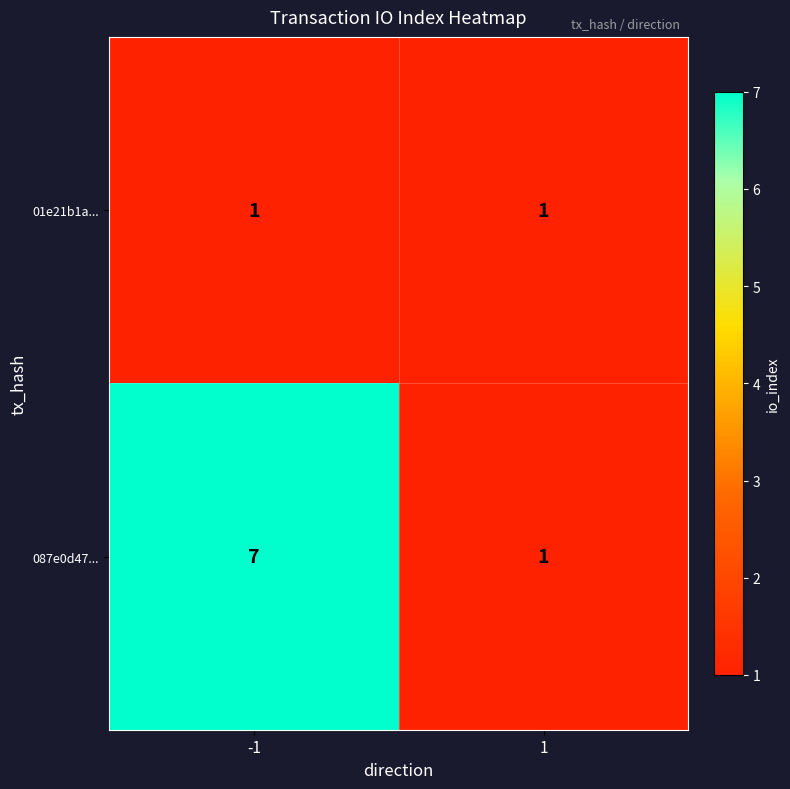

What is the maximum value shown in the chart?

7